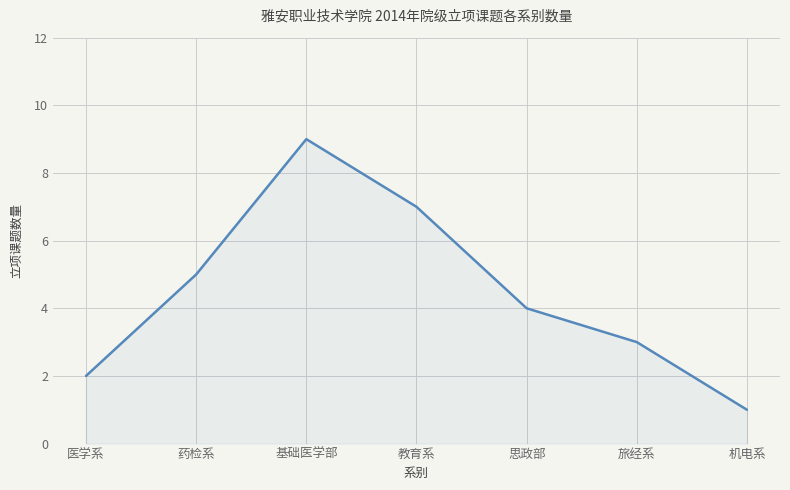

How many values are between 2 and 7?

5